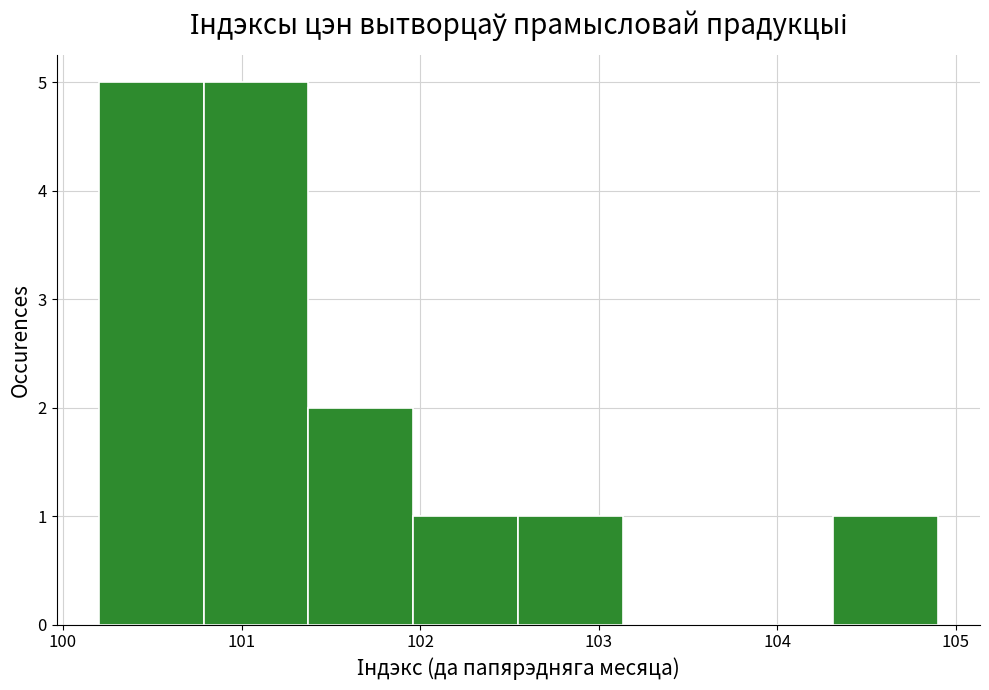

How tall is the bar that spans 100.2 to 100.8 on the x-axis? Neither the bar edges nor the heights are printed on the chart, so give them approximately, as read against the axes.

5